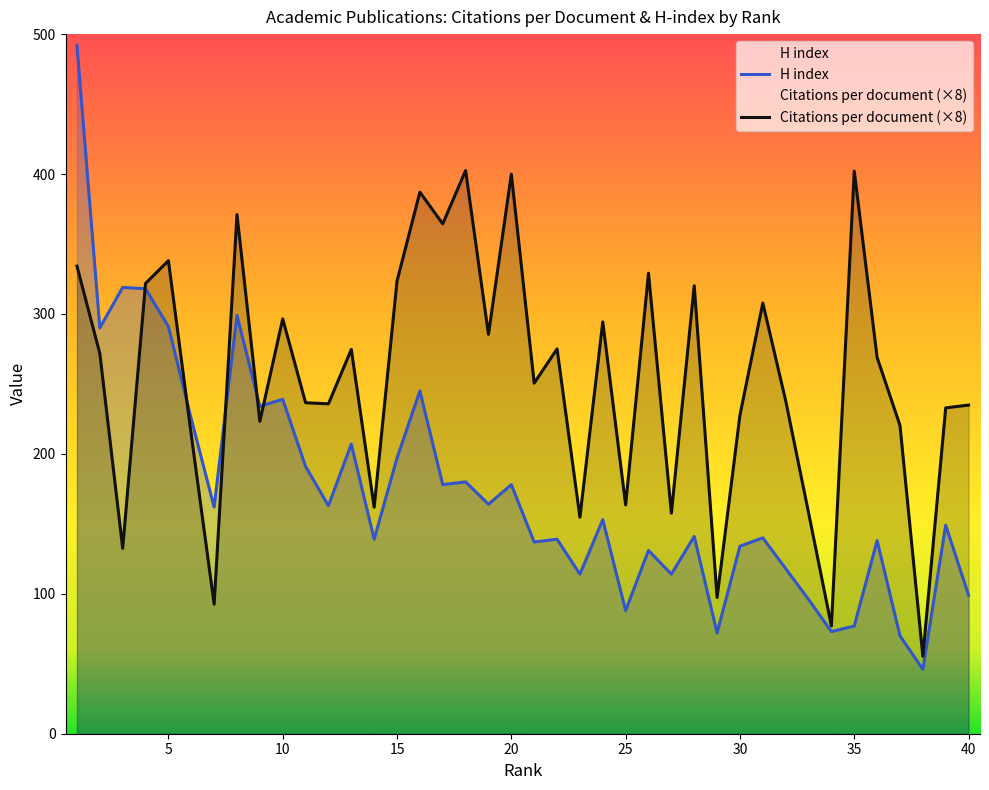

How many lines are shown in the chart?

2